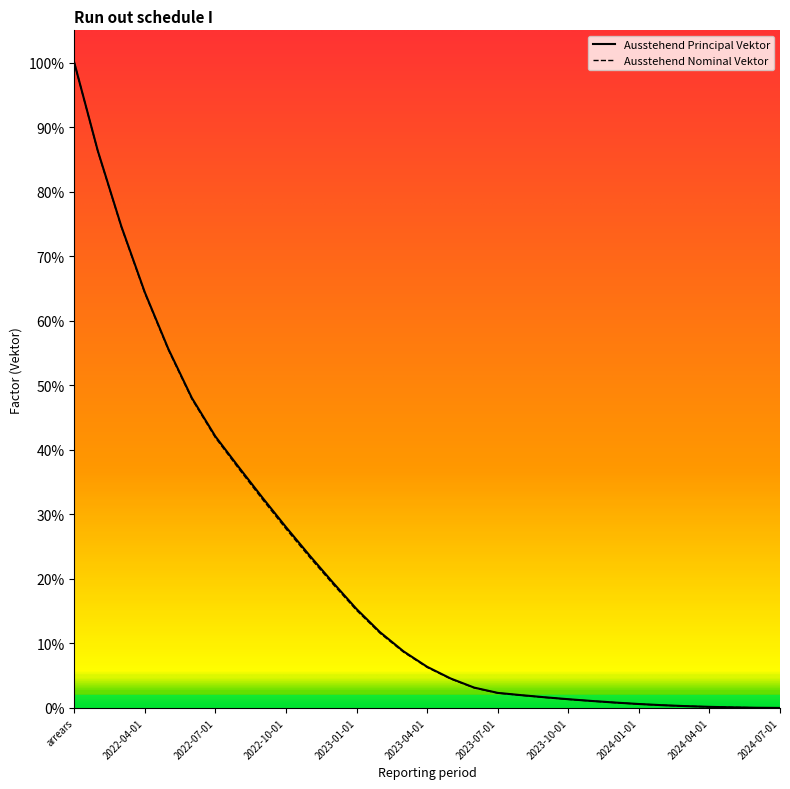

What is the sum of the Ausstehend Nominal Vektor values at 2023-04-01 and 2022-04-01?

0.7